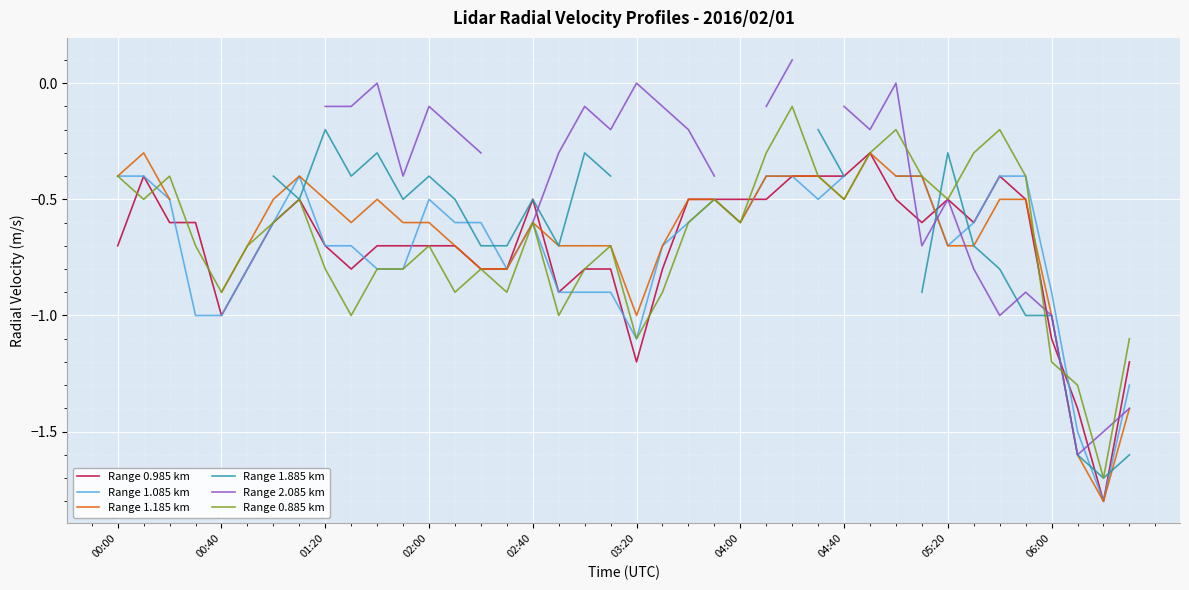

Read the Range 2.085 km value at 26.

0.1